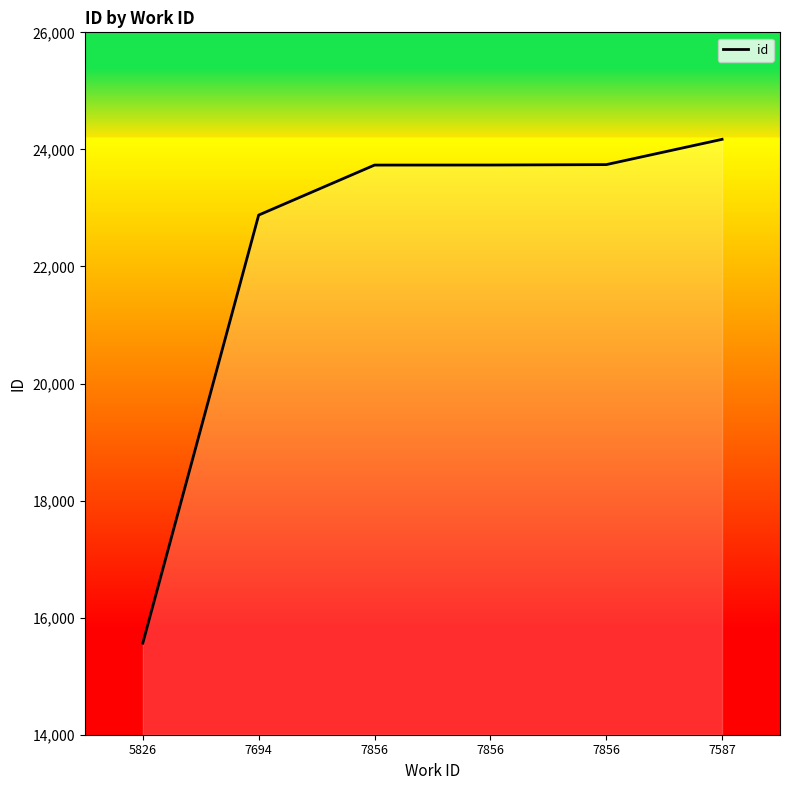

How many values are below 23733?

3